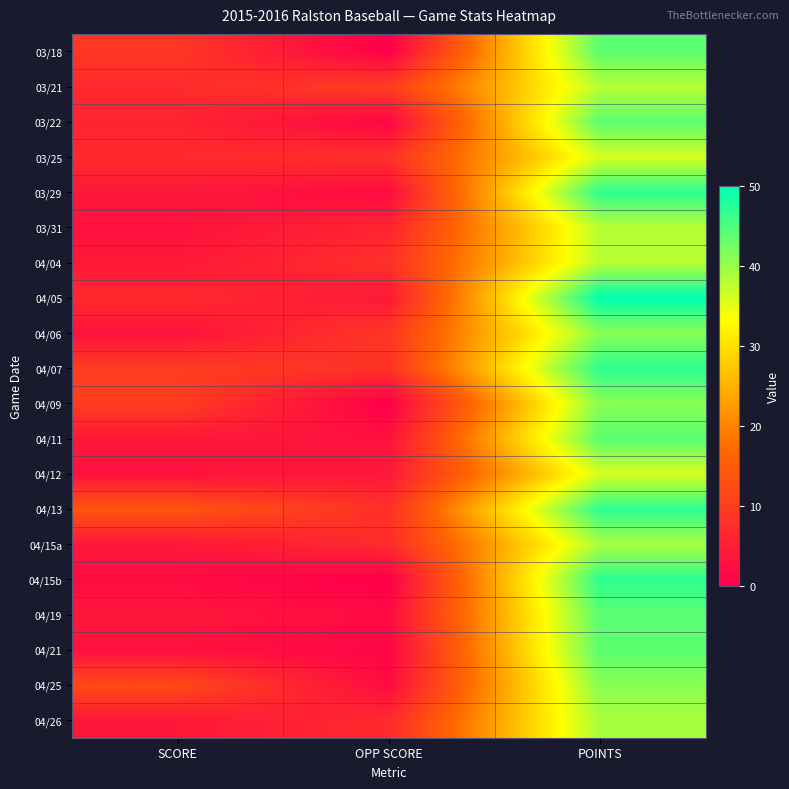

List the series in order of their peak value, lowest first.

03/25, 04/12, 03/21, 03/31, 04/04, 04/15a, 04/26, 04/06, 04/09, 04/25, 03/18, 03/22, 04/11, 04/19, 04/21, 03/29, 04/07, 04/13, 04/15b, 04/05